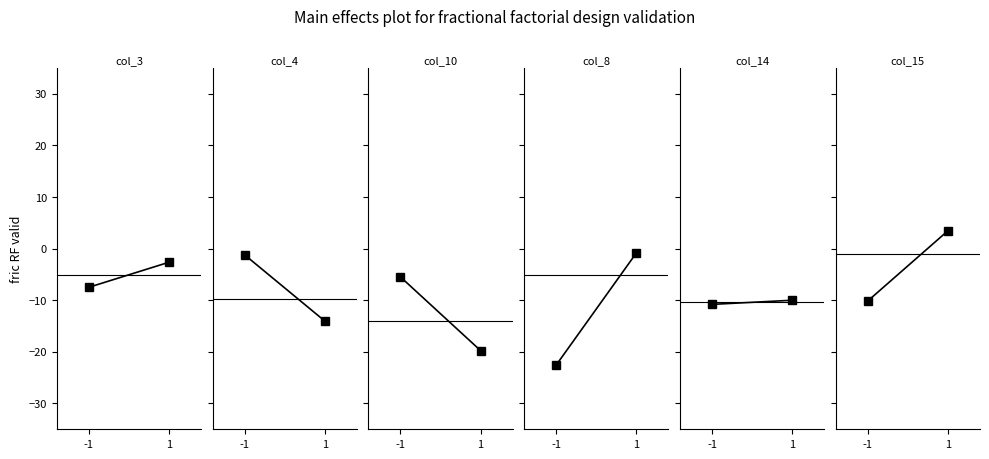

What is the value of the col_14 point at the 1st from the left?

-10.8